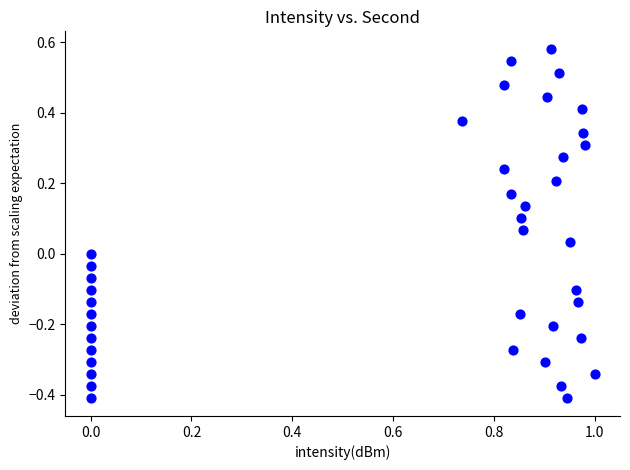

What is the range of Y values (max minus min)?

1.0